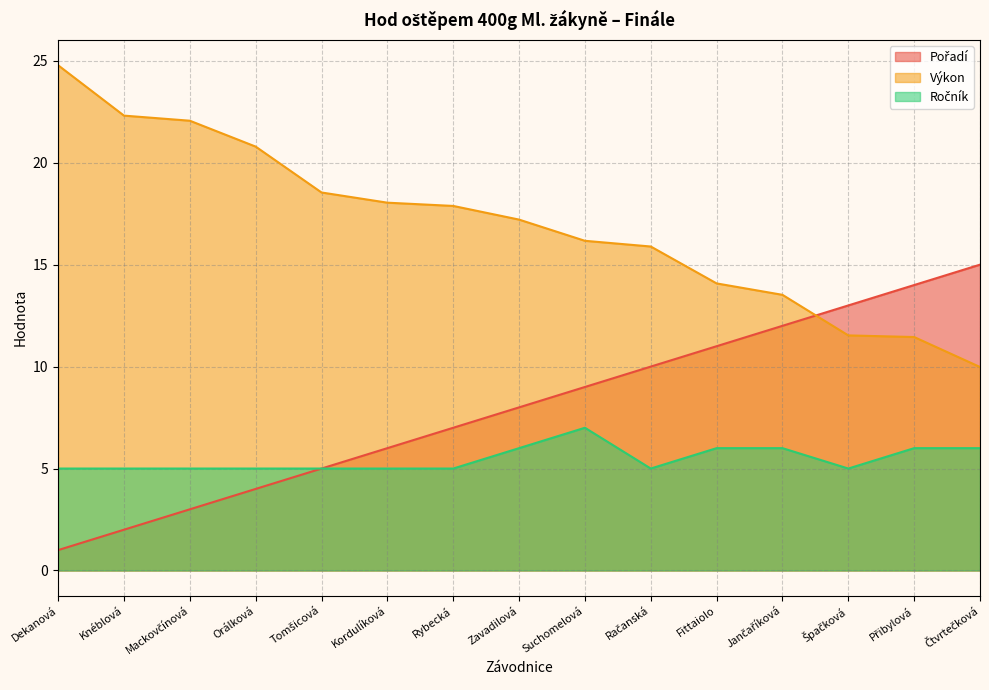

How many lines are shown in the chart?

3